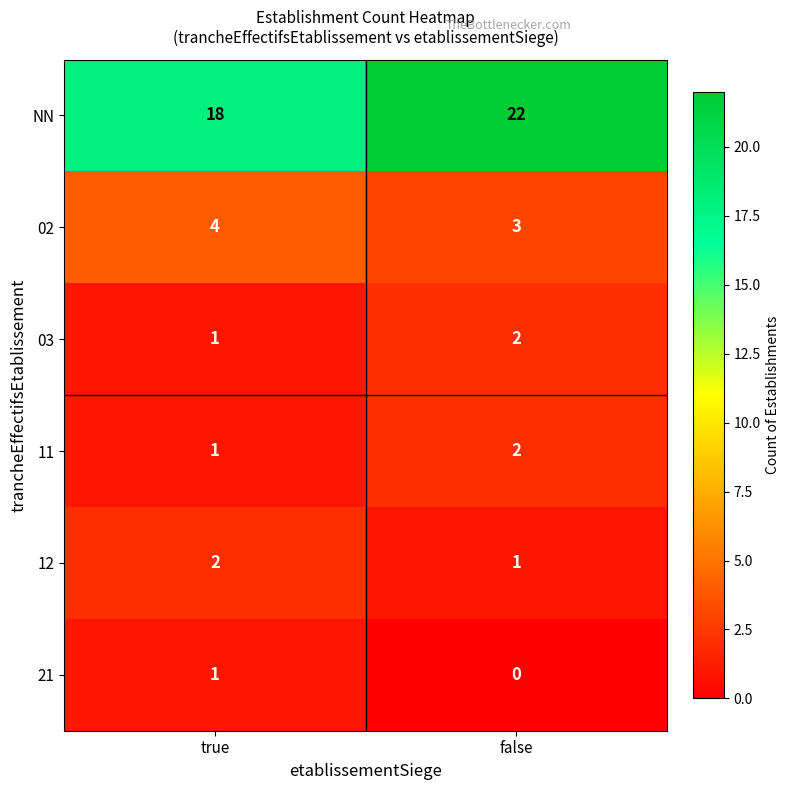

What is the average value of the NN series?

20